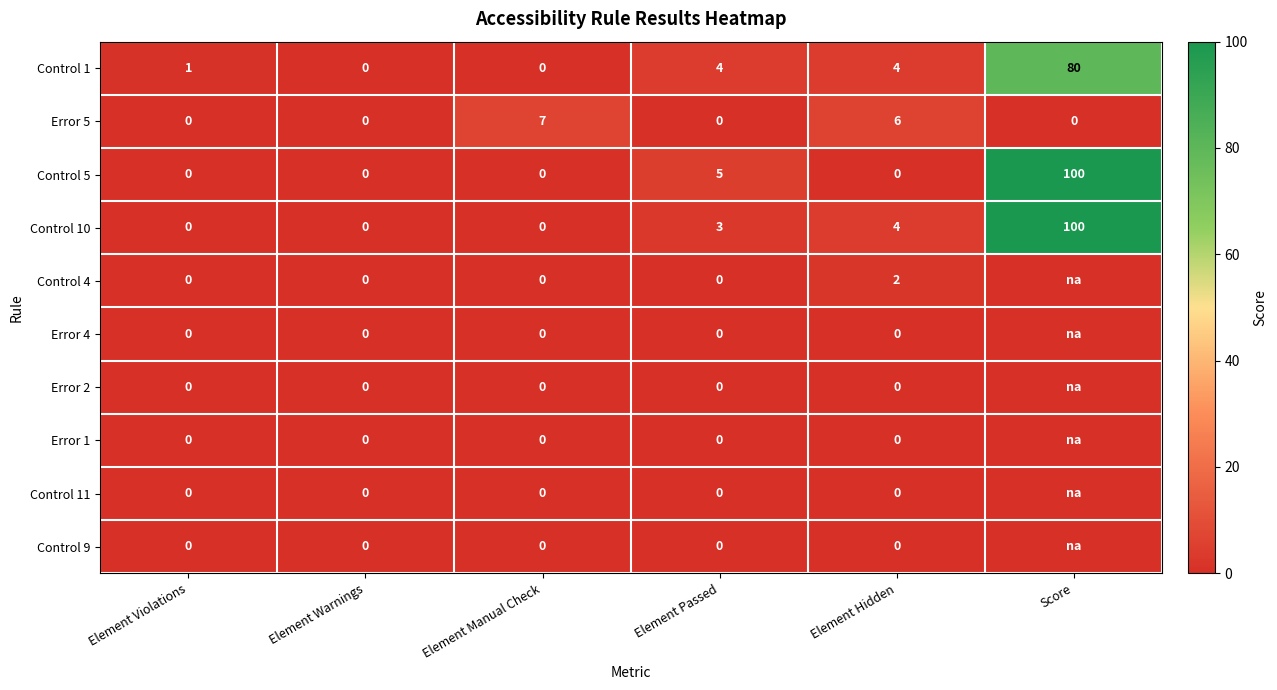

What is the approximate value of Control 10 at Element Hidden?

4